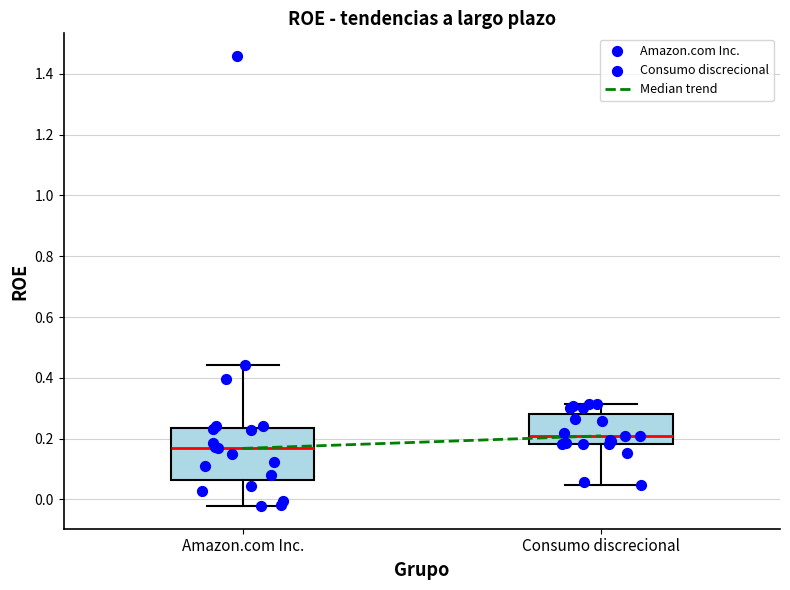

Reading left to right, read every box against the y-axis: the position of its median line, the range the box covers, and the ends of its whiskers. The values are not printed on the chart, so give them approximately, as read against the axis.

Amazon.com Inc.: median 0.16, box 0.06 to 0.24, whiskers -0.02 to 0.44
Consumo discrecional: median 0.20, box 0.18 to 0.28, whiskers 0.04 to 0.32